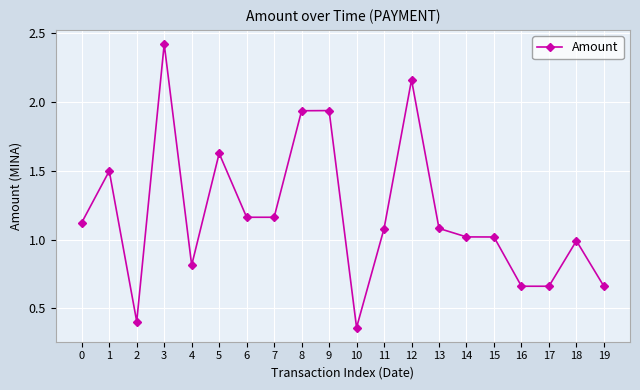

What is the approximate value at 15?

1.0